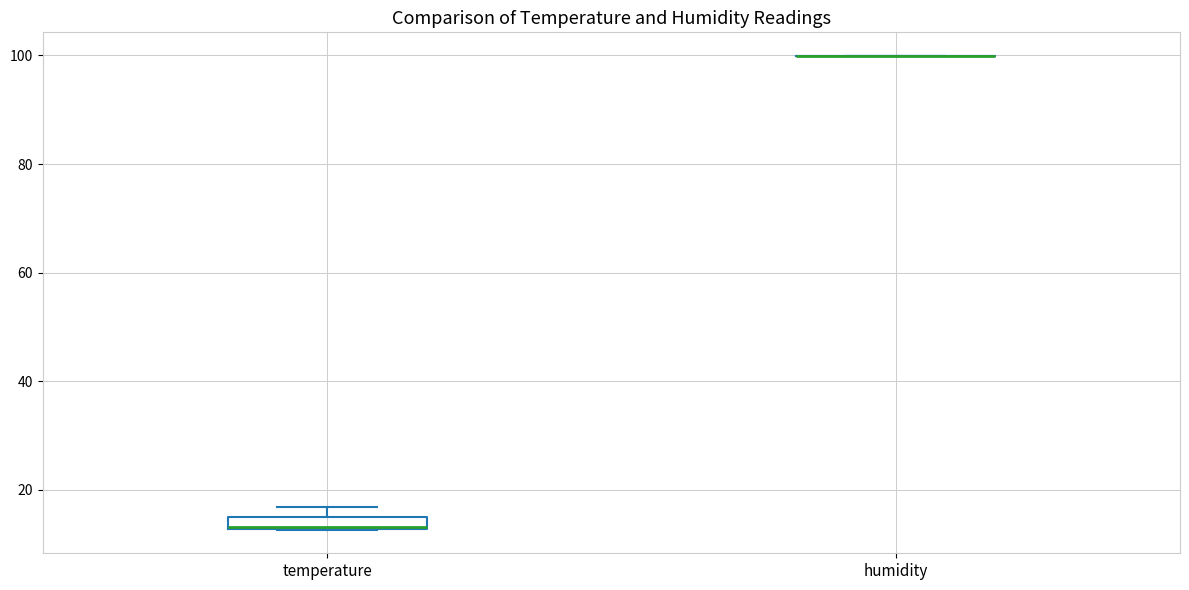

Which box is the tallest, from its lower edge to its upper edge?

temperature